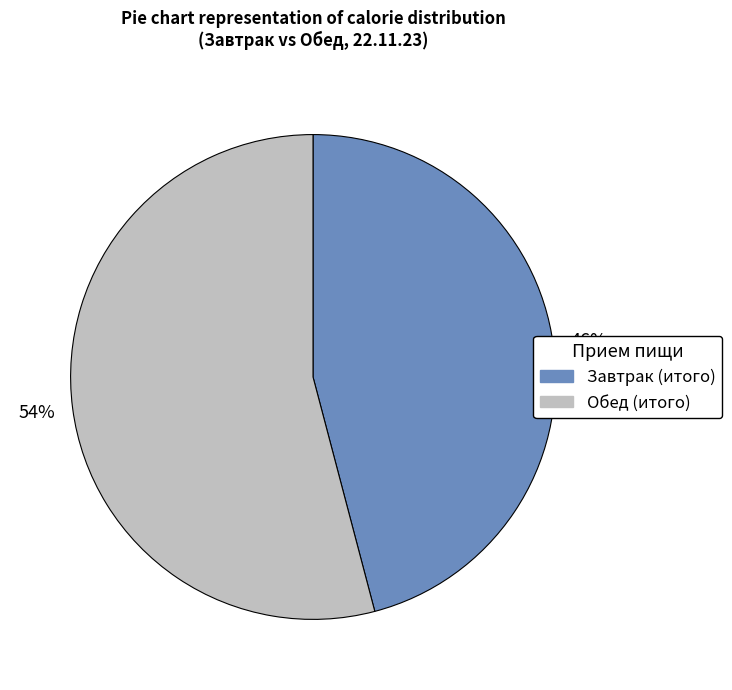

Do Обед (итого) and Завтрак (итого) together represent more than half of the pie?

Yes